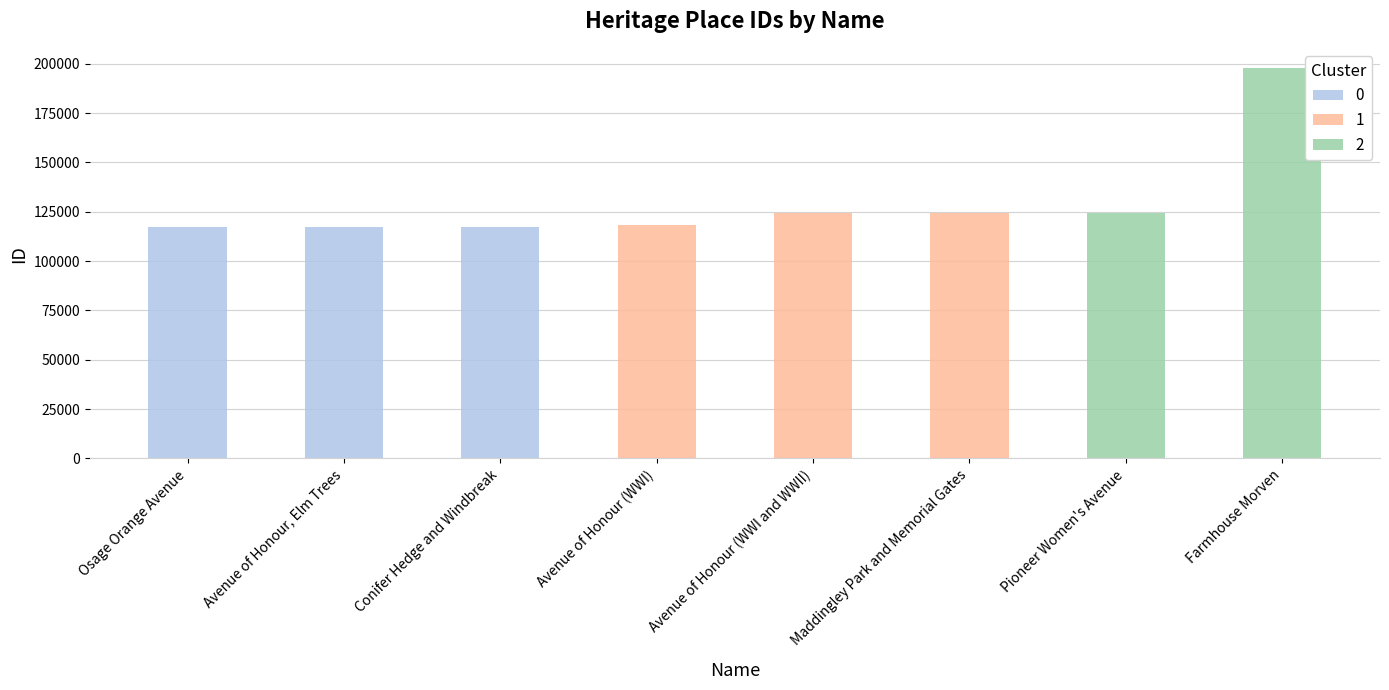

Reading left to right, transcribe all the data shown in this chart.

Osage Orange Avenue=117041	Avenue of Honour, Elm Trees=117381	Conifer Hedge and Windbreak=117383	Avenue of Honour (WWI)=118037	Avenue of Honour (WWI and WWII)=124291	Maddingley Park and Memorial Gates=124324	Pioneer Women's Avenue=124325	Farmhouse Morven=197645